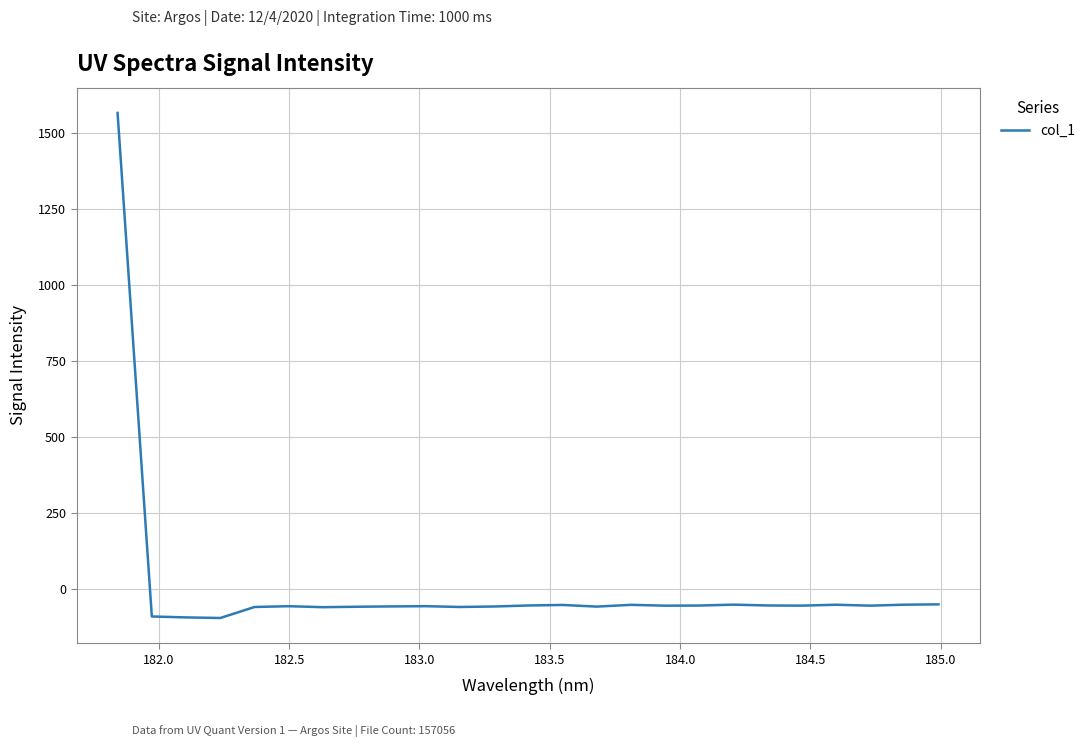

What is the greatest value displayed?

1566.0